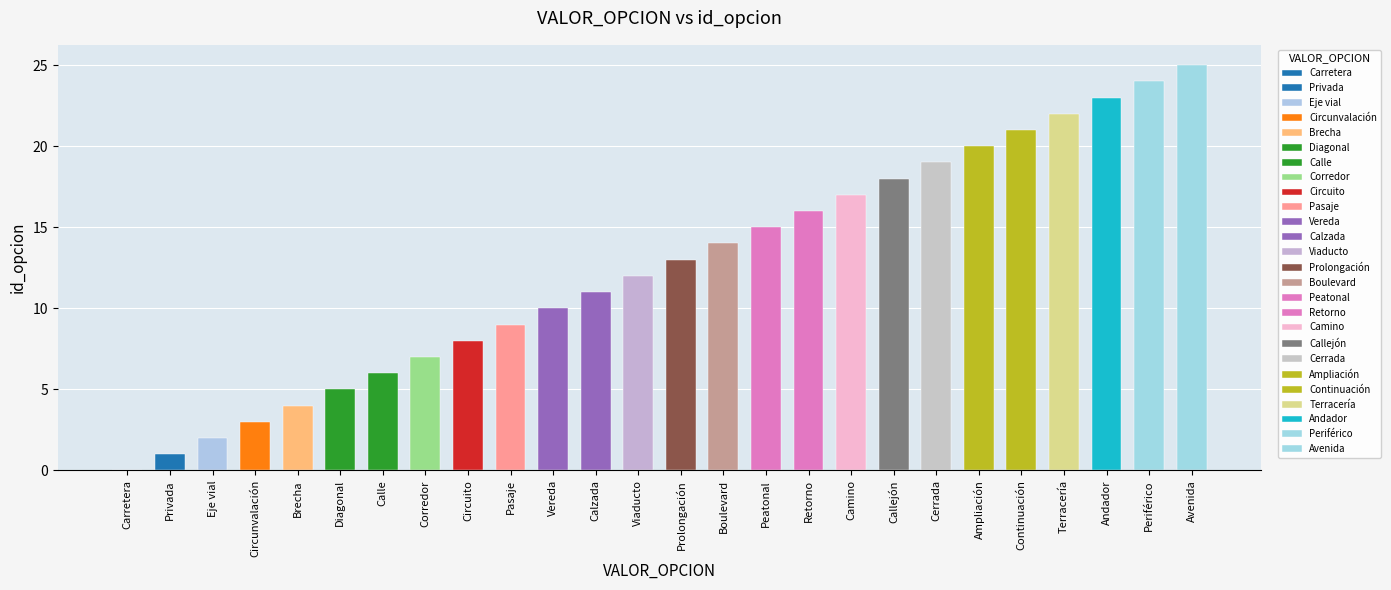

What is the average value?

12